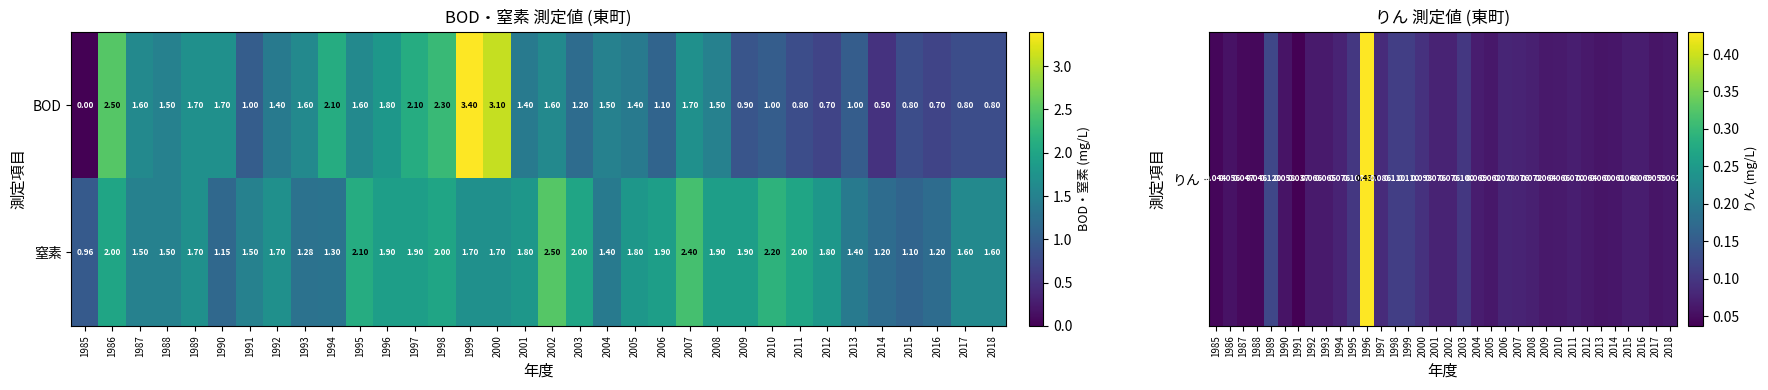

Which series changed the most between 1992 and 2007?

窒素